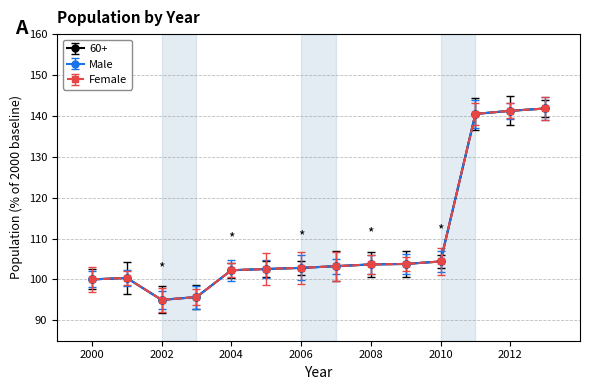

What is the value of the 60+ point at the 11th from the left?

104.4